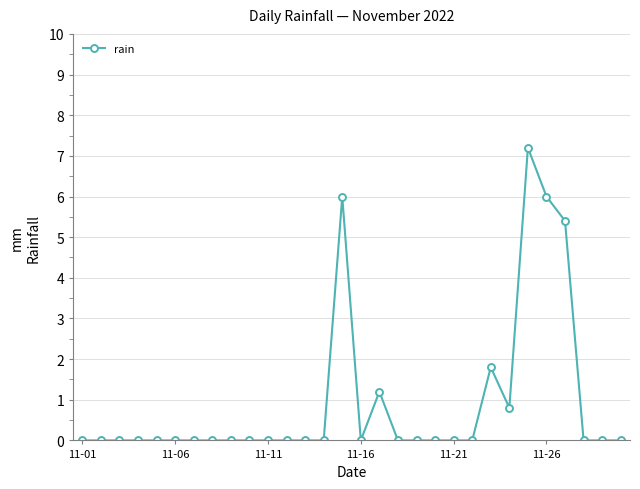

True or false: there are more than 0 points higher than both neighbors.

True